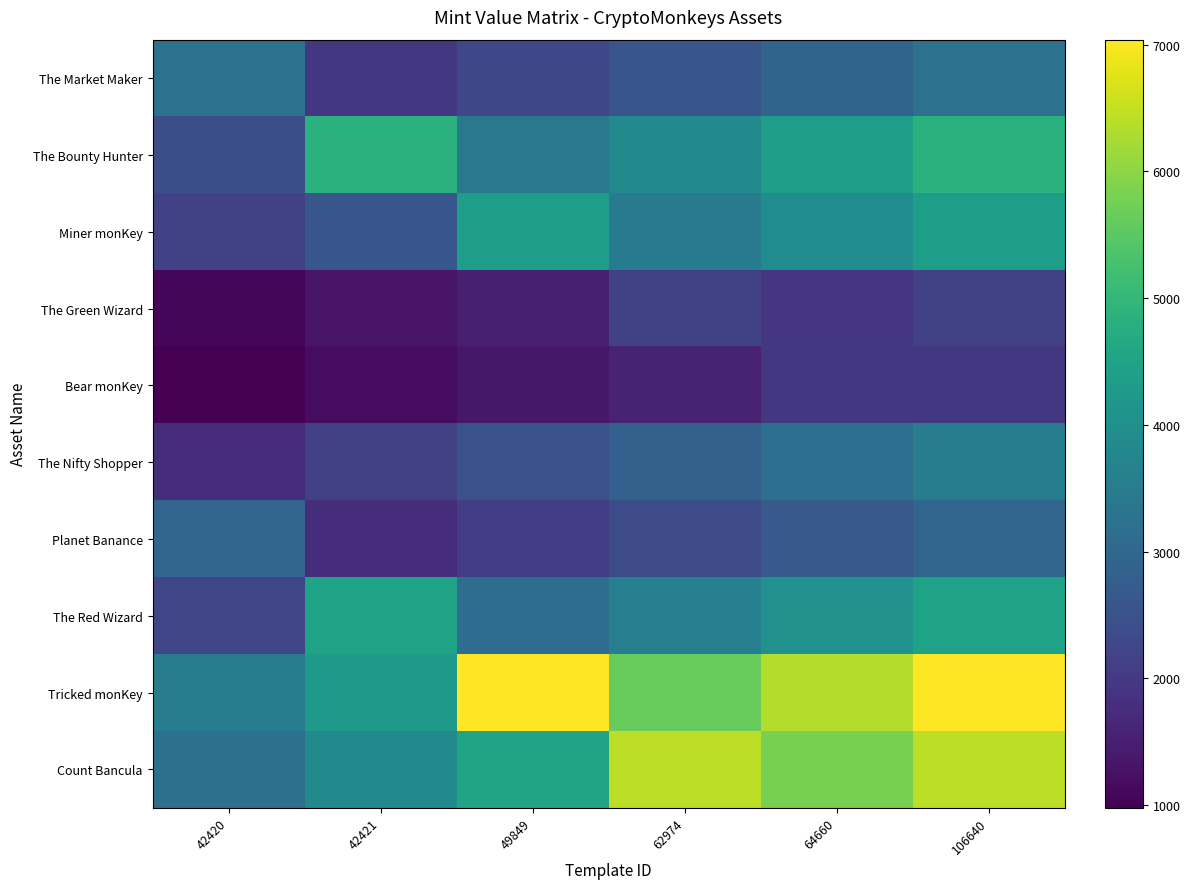

Which series changed the most between 49849 and 62974?

Count Bancula